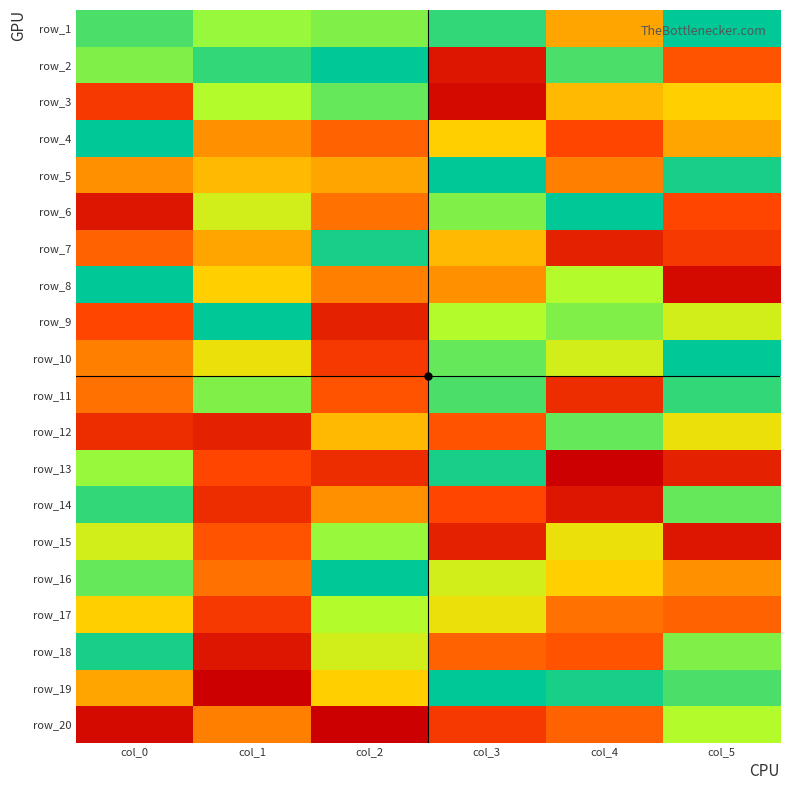

The value of row_13 at col_2 is 16. True or false?

False